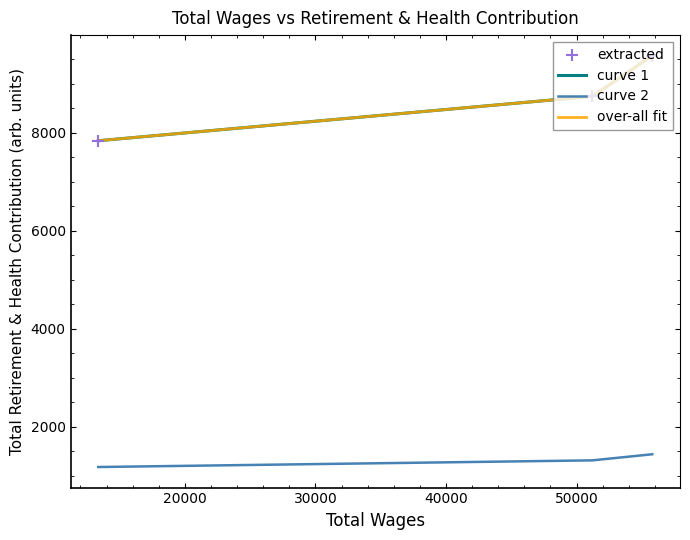

At how many categories does at least one series exceed 6492?

3